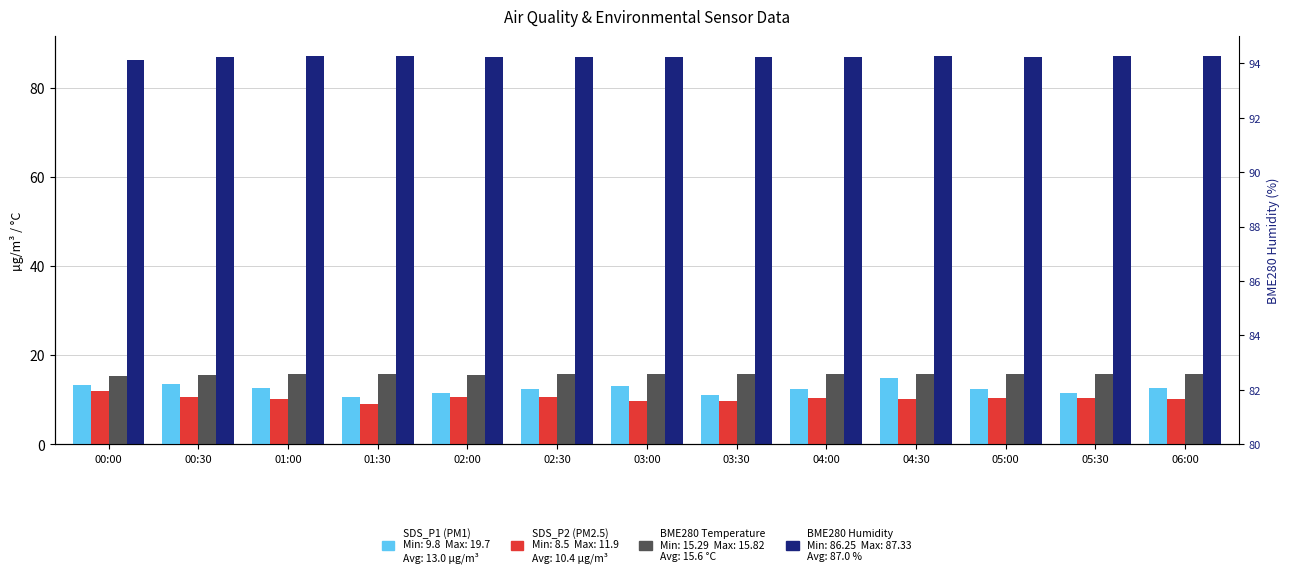

Reading left to right, transcribe all the data shown in this chart.

SDS_P1: 13.3	13.6	12.7	10.7	11.6	12.4	13.1	11.0	12.5	14.9	12.4	11.6	12.7
SDS_P2: 11.9	10.5	10.2	9.0	10.5	10.5	9.6	9.8	10.4	10.1	10.3	10.3	10.2
BME280_temperature: 15.3	15.6	15.7	15.8	15.6	15.7	15.8	15.8	15.7	15.8	15.7	15.7	15.7
BME280_humidity: 86.2	87.0	87.2	87.3	87.1	87.1	87.0	87.0	87.0	87.2	87.1	87.1	87.3